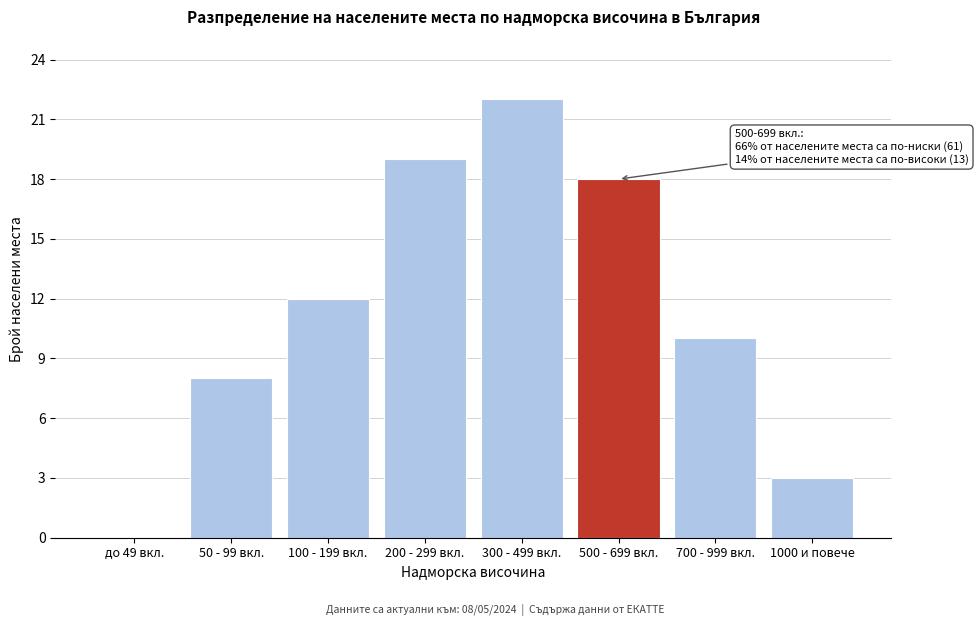

Reading left to right, list all the values displayed in this chart.

до 49 вкл.=0	50 - 99 вкл.=8	100 - 199 вкл.=12	200 - 299 вкл.=19	300 - 499 вкл.=22	500 - 699 вкл.=18	700 - 999 вкл.=10	1000 и повече=3